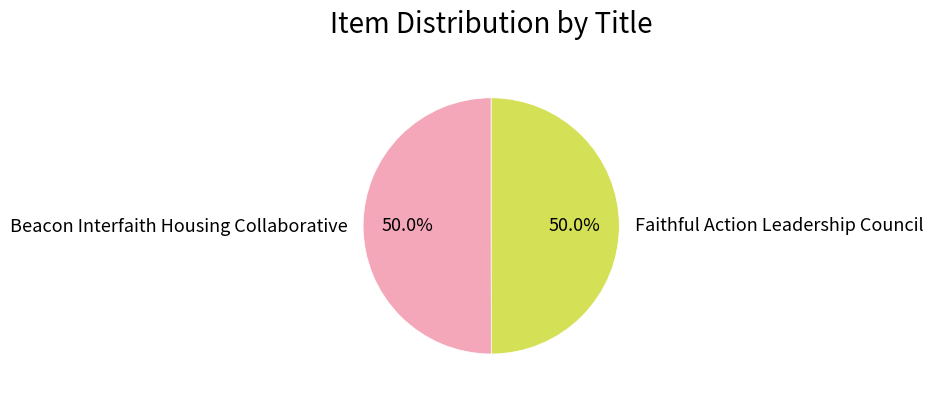

Is it true that Faithful Action Leadership Council is 57% of the pie?

False